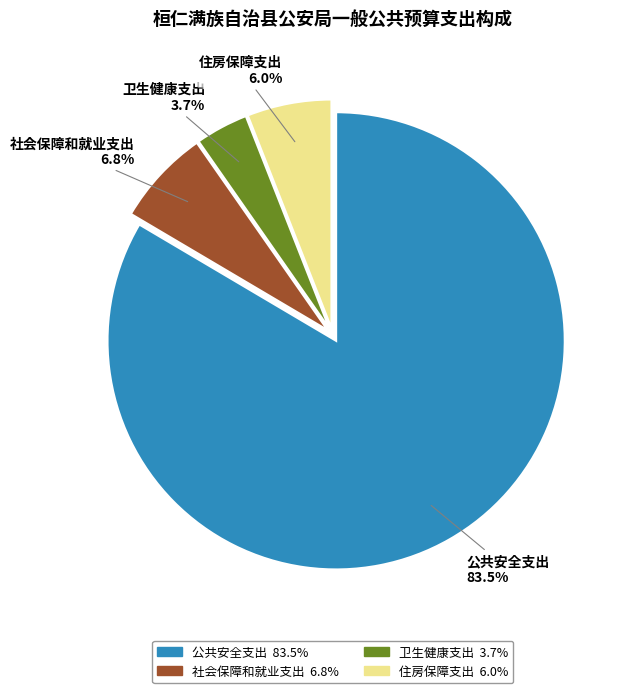

To the nearest percent, what percentage of the pie is 卫生健康支出?

4%